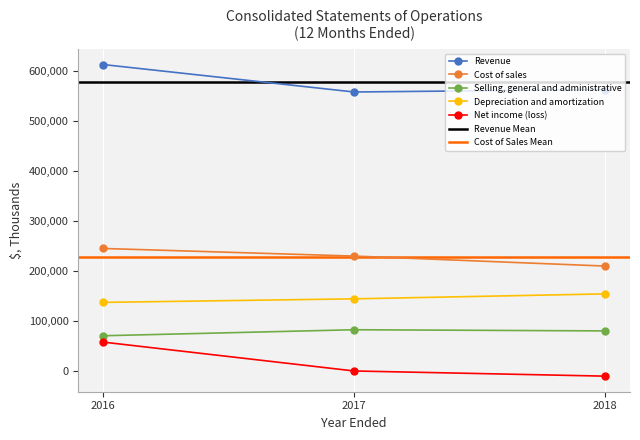

Does the chart display data point markers on the line(s)?

Yes